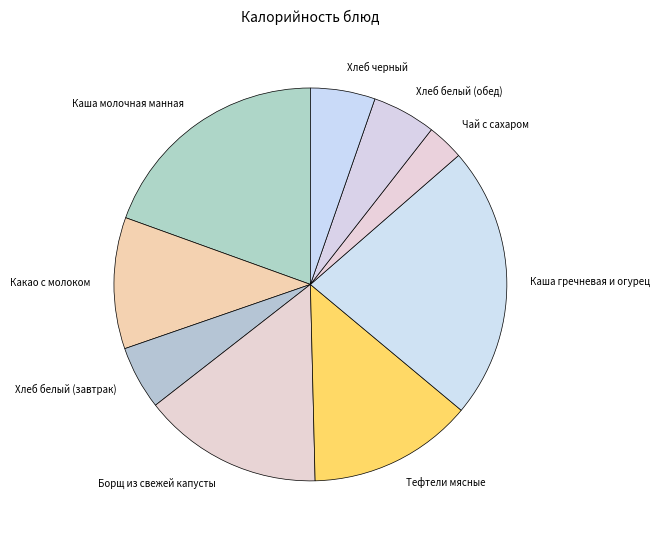

Combined, do Хлеб черный and Каша гречневая и огурец account for over 50%?

No